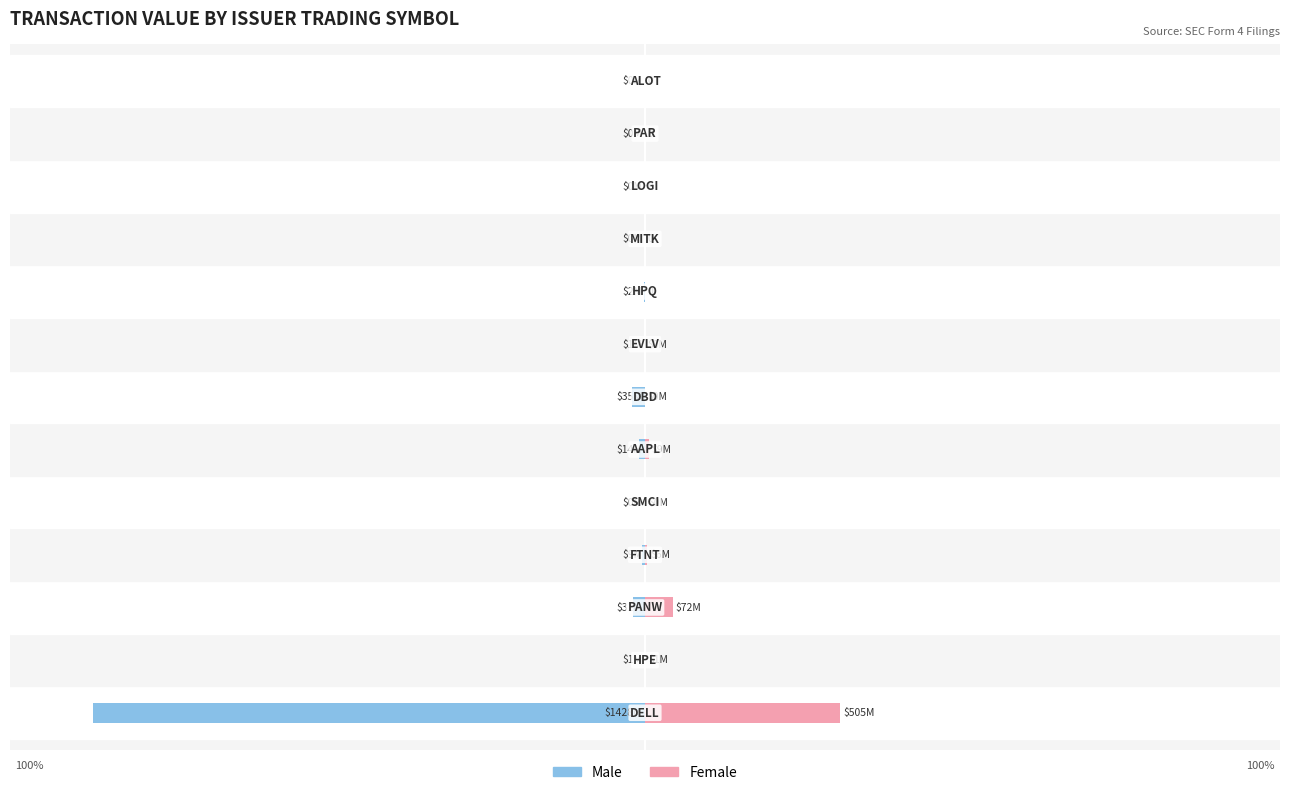

What is the average value of the Male series?

-8.2